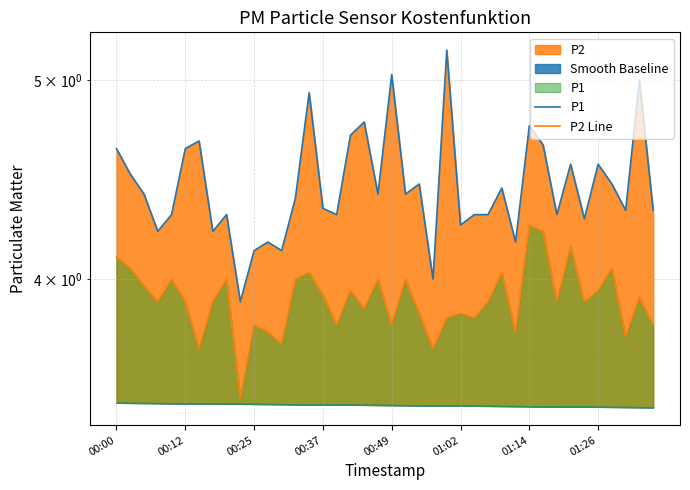

True or false: P2 Line and P1 intersect in this chart.

False